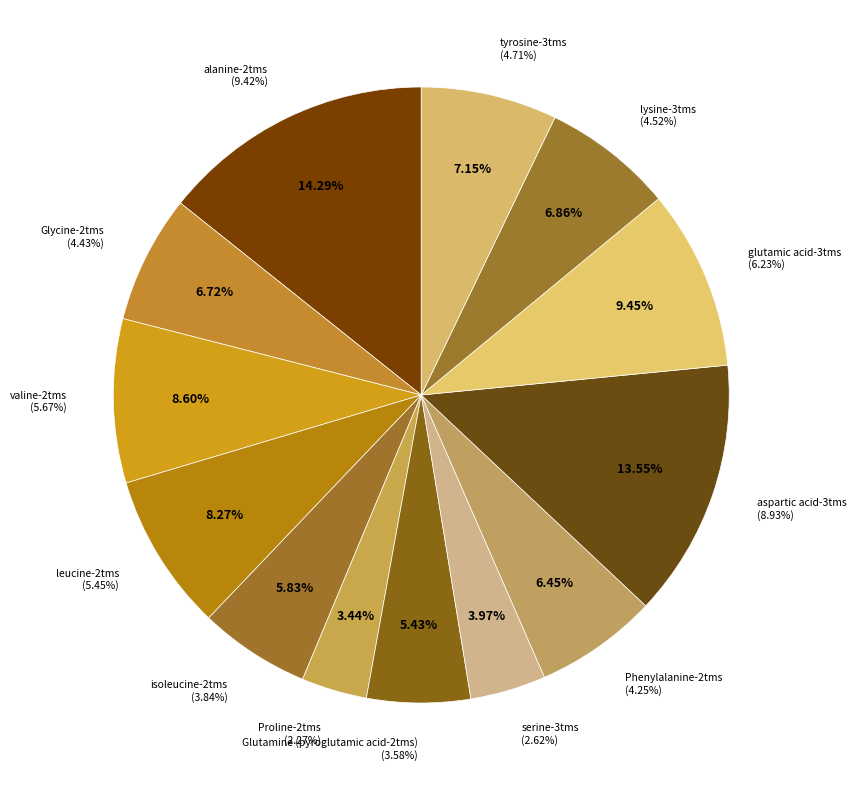

Does tyrosine-3tms account for over 50% of the chart?

No